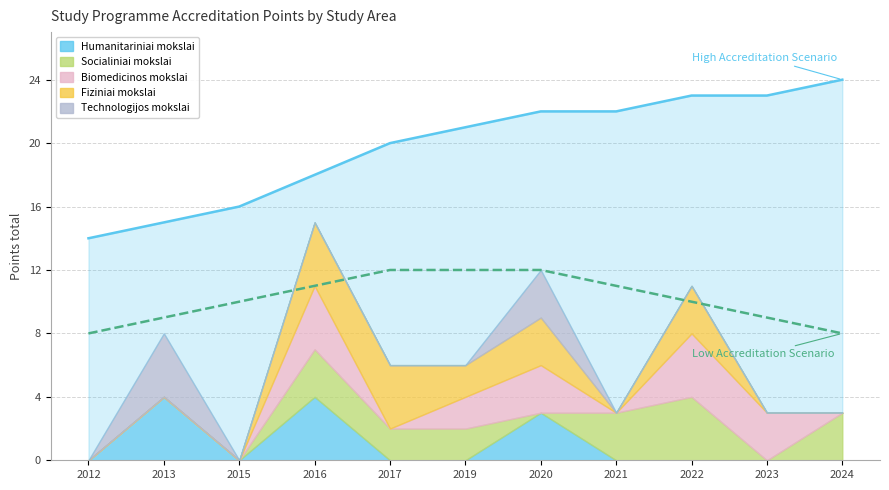

How many High Accreditation Scenario values are between 16 and 23?

8